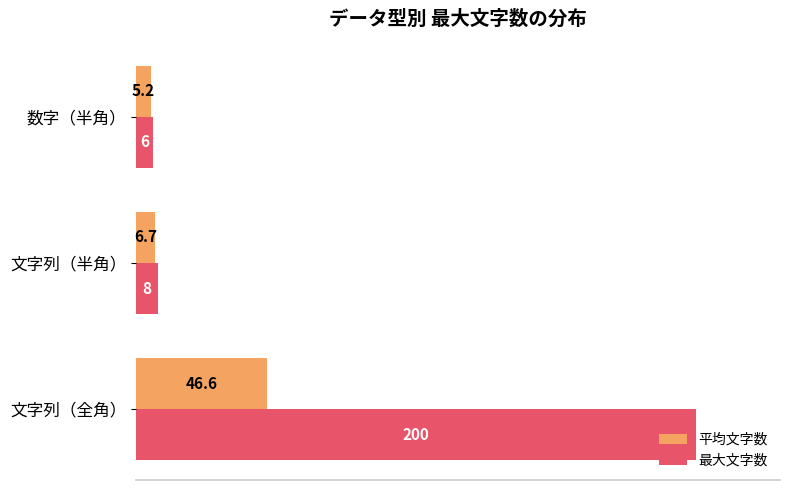

List the series in order of their peak value, lowest first.

平均文字数, 最大文字数